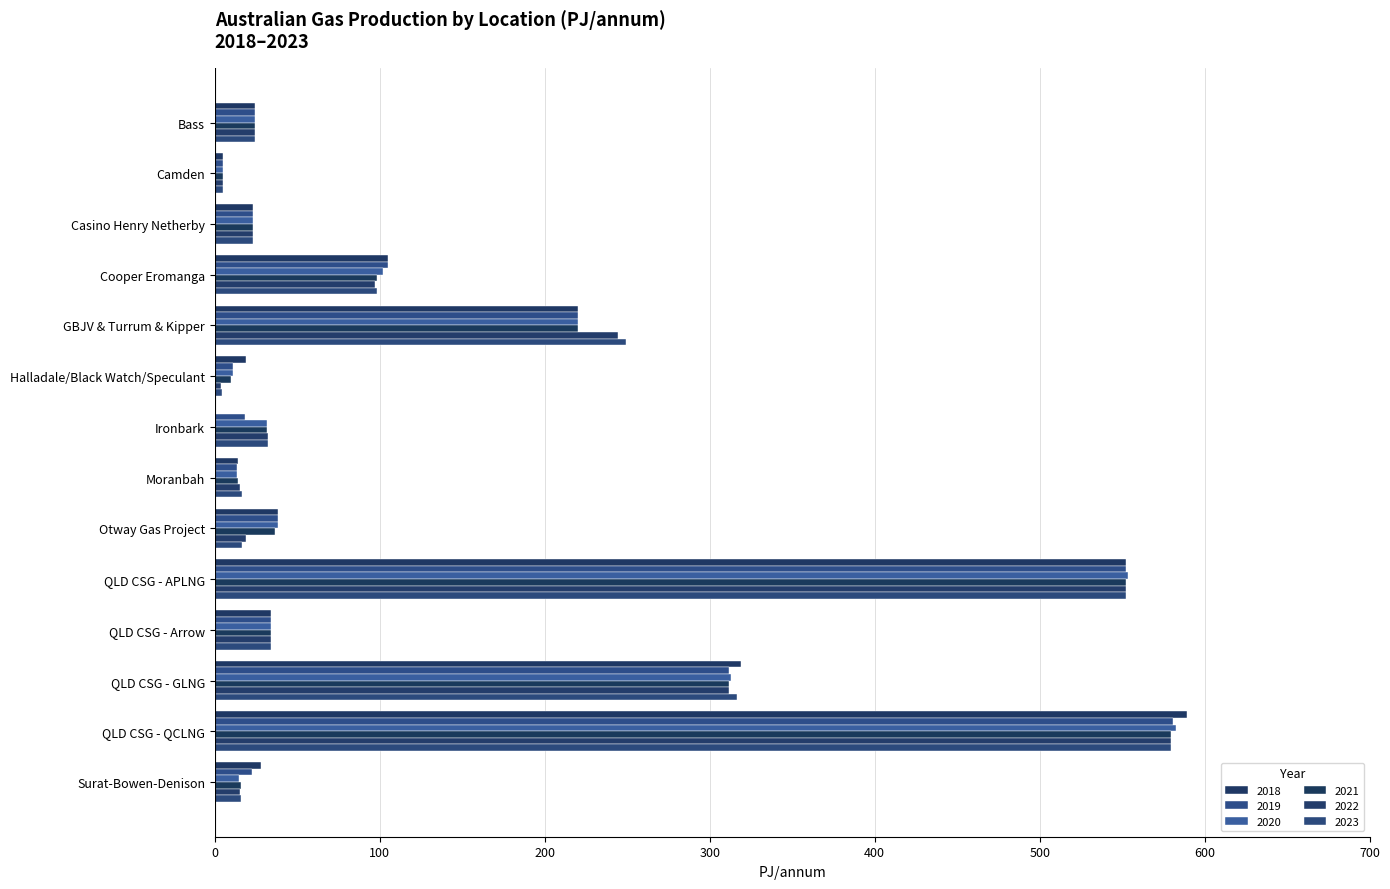

How many data points in 2023 are above 32?

7